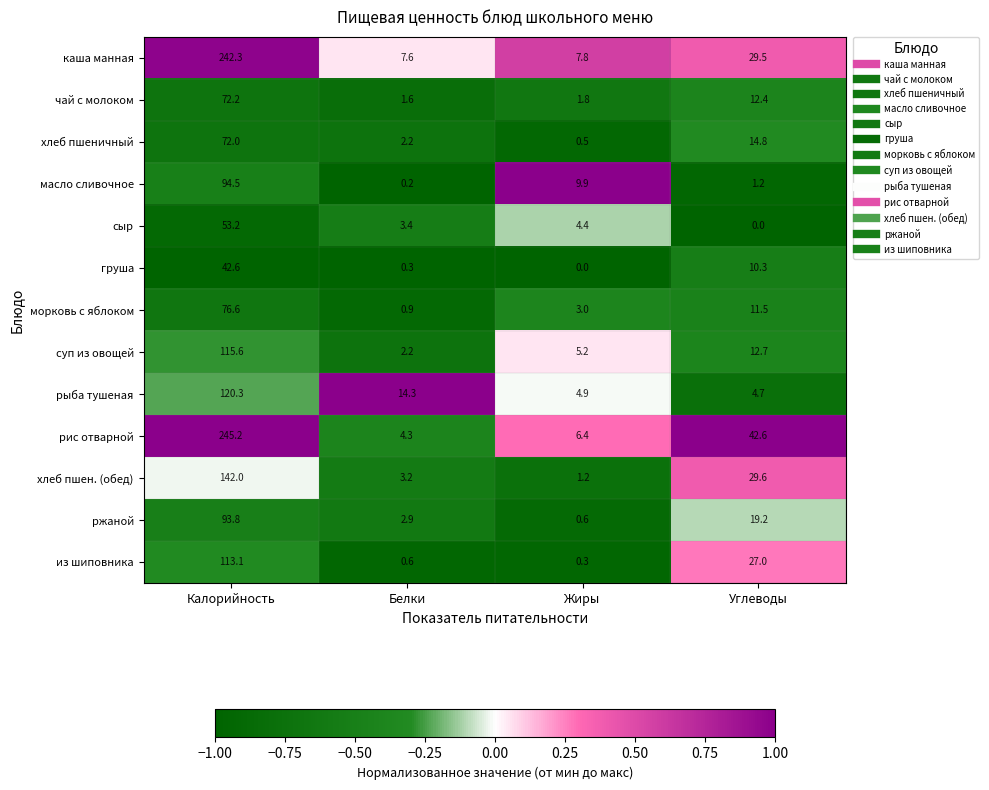

Where is груша nearest to the value 21?

Углеводы